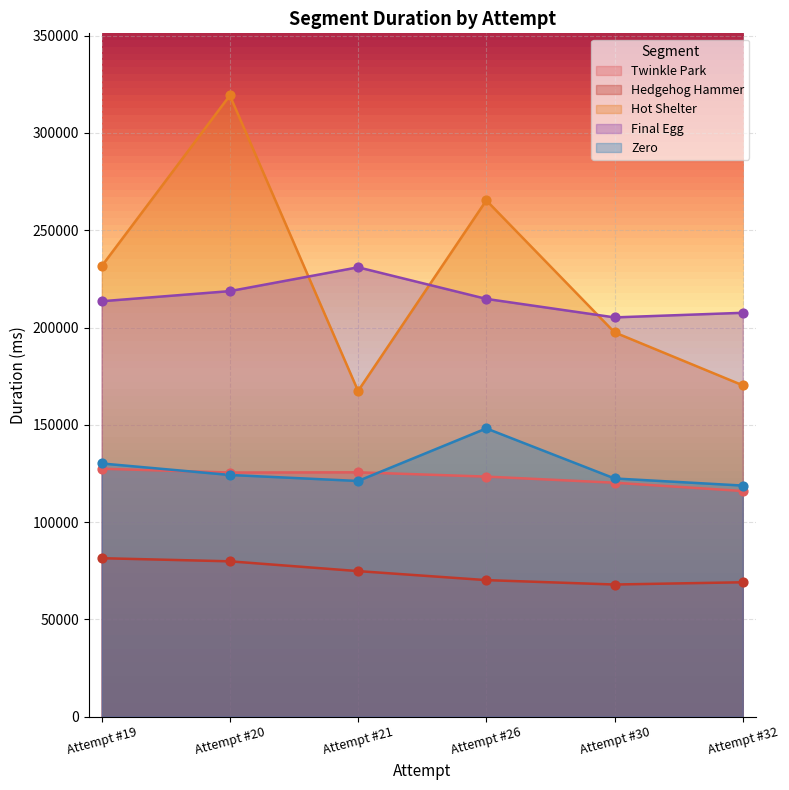

Which series has the largest total across all categories?

Hot Shelter